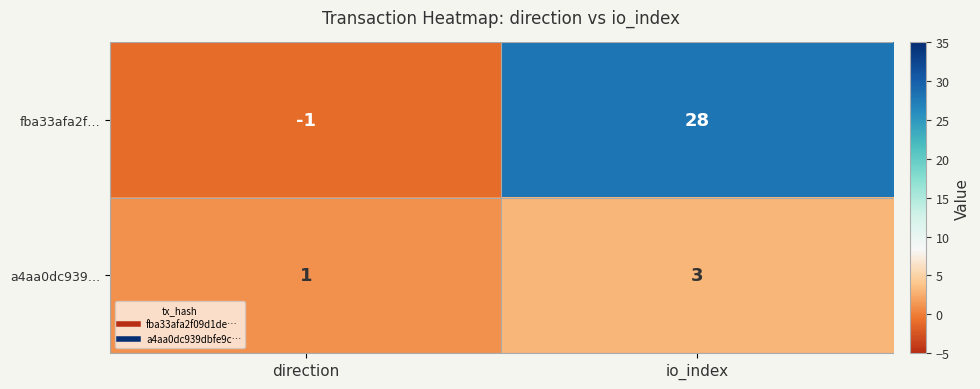

Count the number of data series in this chart.

2